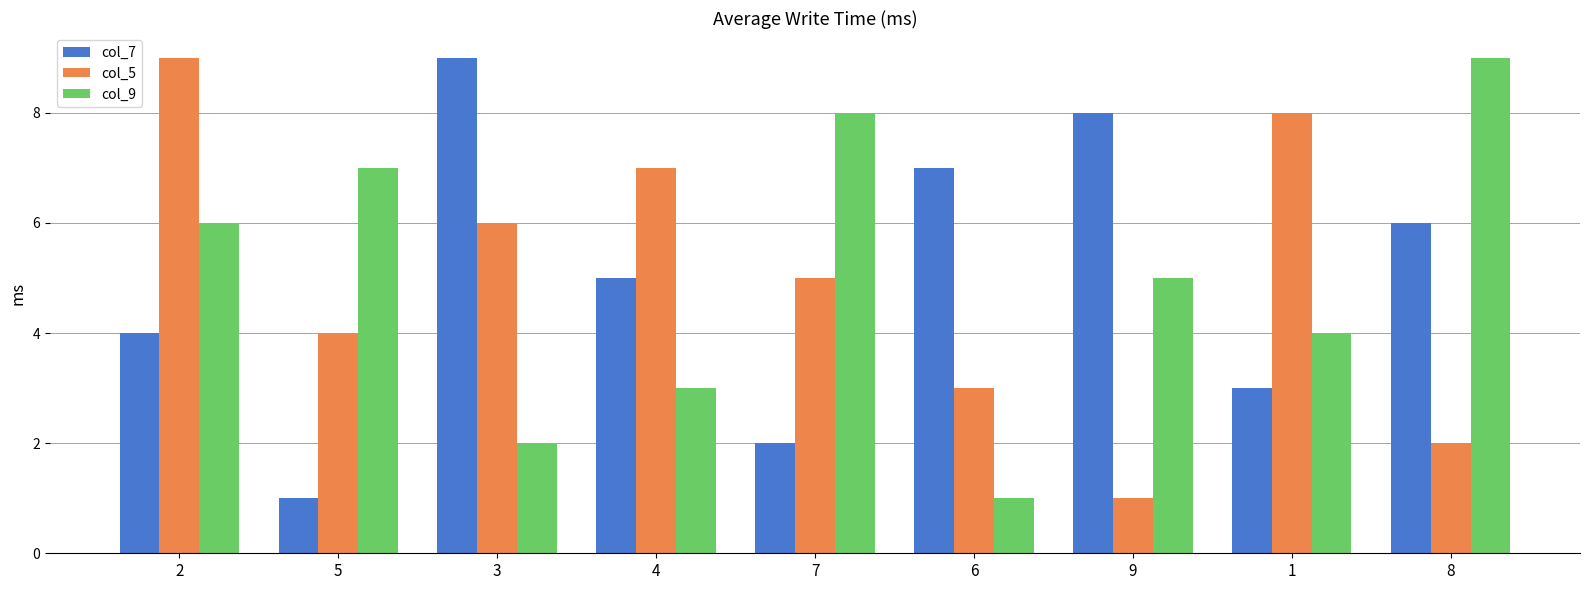

At which label does col_7 first exceed 5?

3